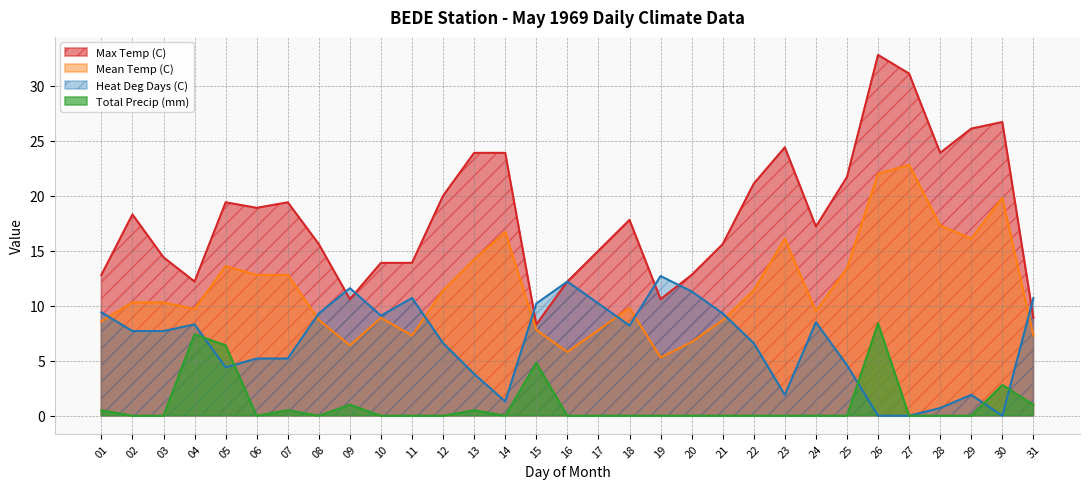

Reading left to right, list all the values displayed in this chart.

Max Temp (C): 12.8	18.3	14.4	12.2	19.4	18.9	19.4	15.6	10.6	13.9	13.9	20.0	23.9	23.9	8.3	12.2	15.0	17.8	10.6	12.8	15.6	21.1	24.4	17.2	21.7	32.8	31.1	23.9	26.1	26.7	8.9
Mean Temp (C): 8.6	10.3	10.3	9.7	13.6	12.8	12.8	8.7	6.4	8.9	7.3	11.4	14.2	16.7	7.8	5.8	7.8	9.8	5.3	6.7	8.7	11.4	16.1	9.5	13.4	22.0	22.8	17.3	16.1	19.8	7.3
Heat Deg Days (C): 9.4	7.7	7.7	8.3	4.4	5.2	5.2	9.3	11.6	9.1	10.7	6.6	3.8	1.3	10.2	12.2	10.2	8.2	12.7	11.3	9.3	6.6	1.9	8.5	4.6	0.0	0.0	0.7	1.9	0.0	10.7
Total Precip (mm): 0.5	0.0	0.0	7.4	6.4	0.0	0.5	0.0	1.0	0.0	0.0	0.0	0.5	0.0	4.8	0.0	0.0	0.0	0.0	0.0	0.0	0.0	0.0	0.0	0.0	8.4	0.0	0.0	0.0	2.8	1.0